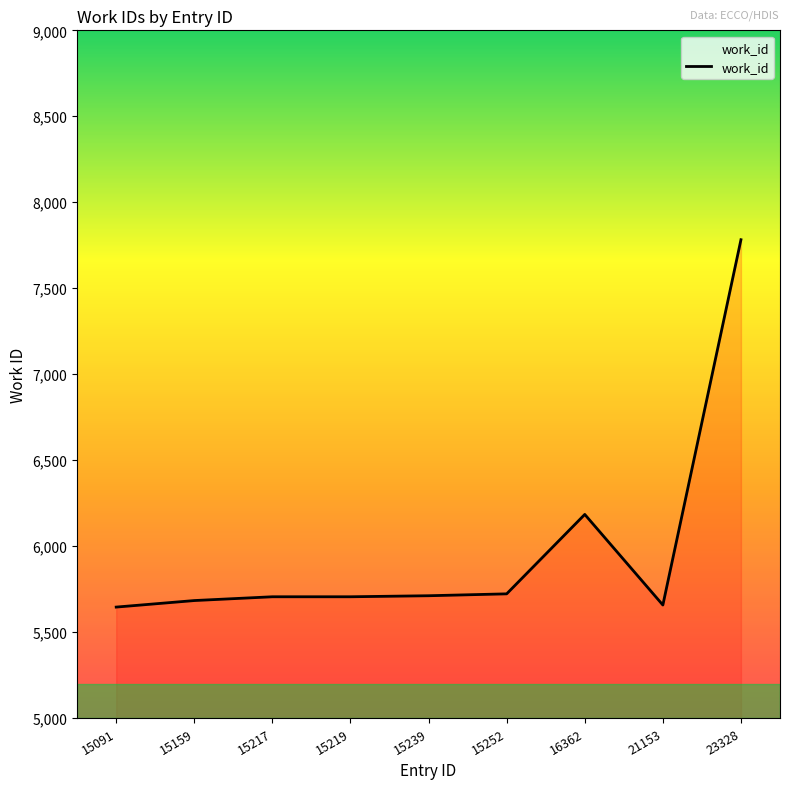

What is the ratio of the value at 23328 to the value at 15252?

1.4